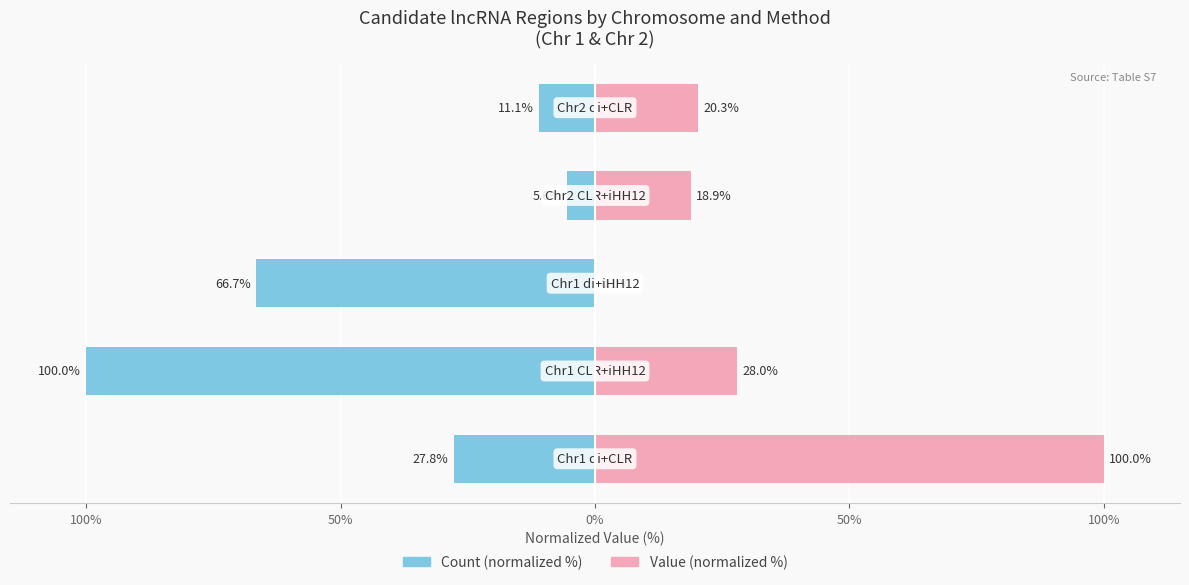

What is the value of the Count (normalized %) bar at the 4th from the left?

-5.6